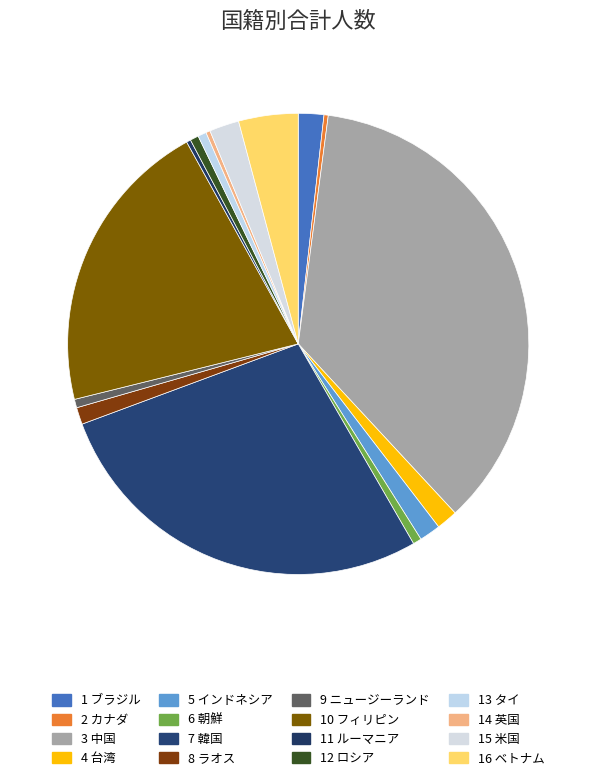

How many slices are in this pie chart?

16